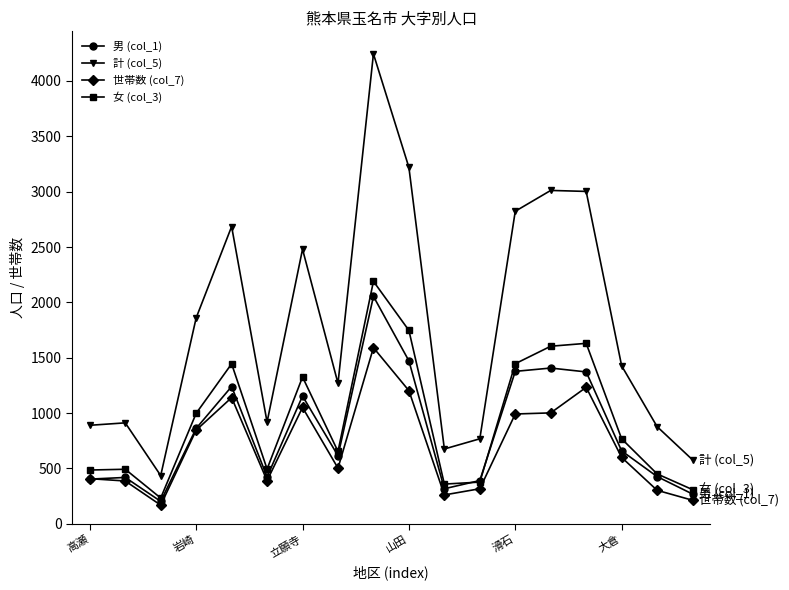

How many distinct data groups are displayed?

4